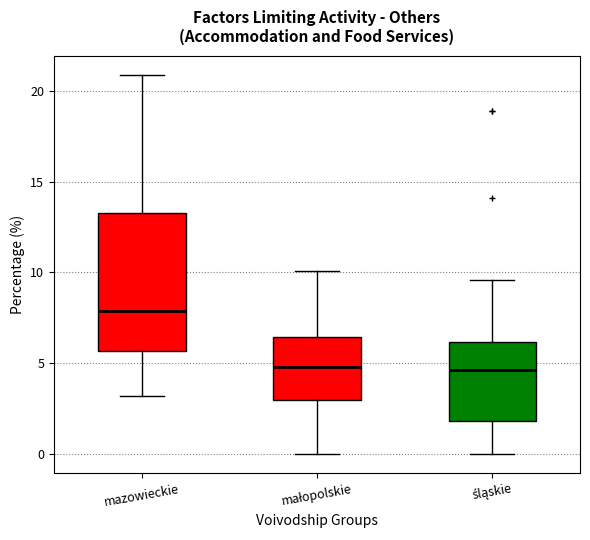

Reading left to right, transcribe this box plot: for each box, give where its median line is, the range the box spans, and where its two whiskers end, as read against the y-axis. The values are not printed on the chart, so give them approximately, as read against the axis.

mazowieckie: median 8.0, box 5.5 to 13.5, whiskers 3.0 to 21.0
małopolskie: median 5.0, box 3.0 to 6.5, whiskers 0.0 to 10.0
śląskie: median 4.5, box 2.0 to 6.0, whiskers 0.0 to 9.5